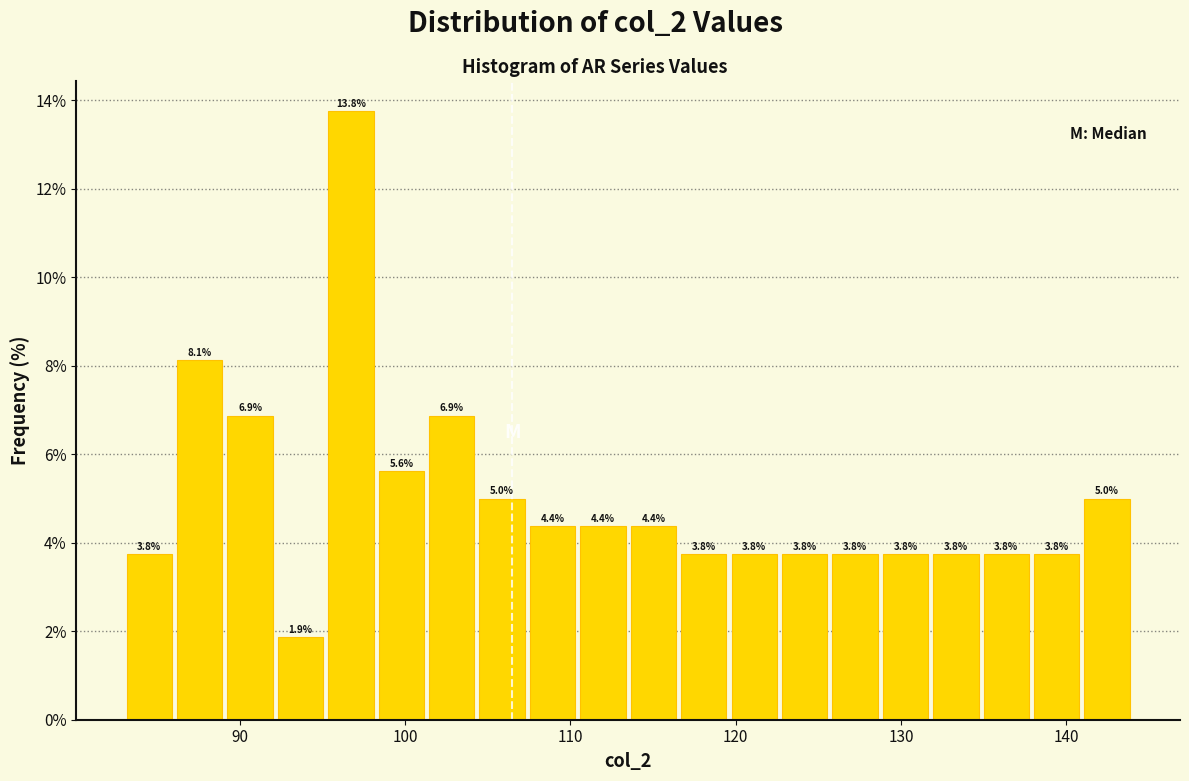

Around what value on the x-axis is the tallest bar? Give the approximate position of its centre, as read against the axis.

97